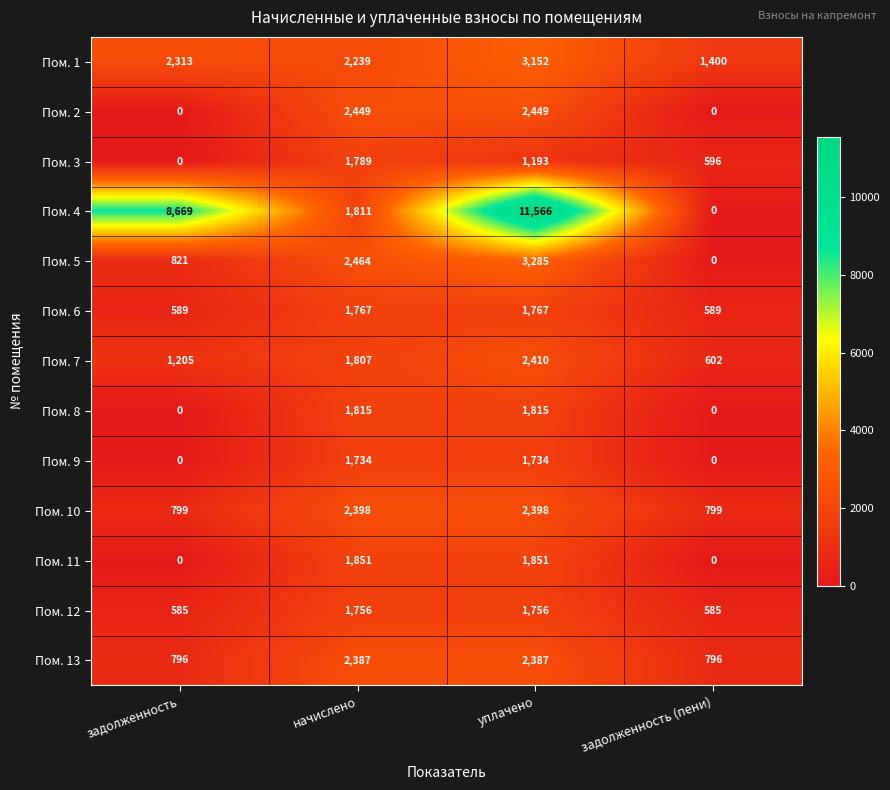

Rank the series by their maximum value, from lowest to highest.

Пом. 9, Пом. 12, Пом. 6, Пом. 3, Пом. 8, Пом. 11, Пом. 13, Пом. 10, Пом. 7, Пом. 2, Пом. 1, Пом. 5, Пом. 4